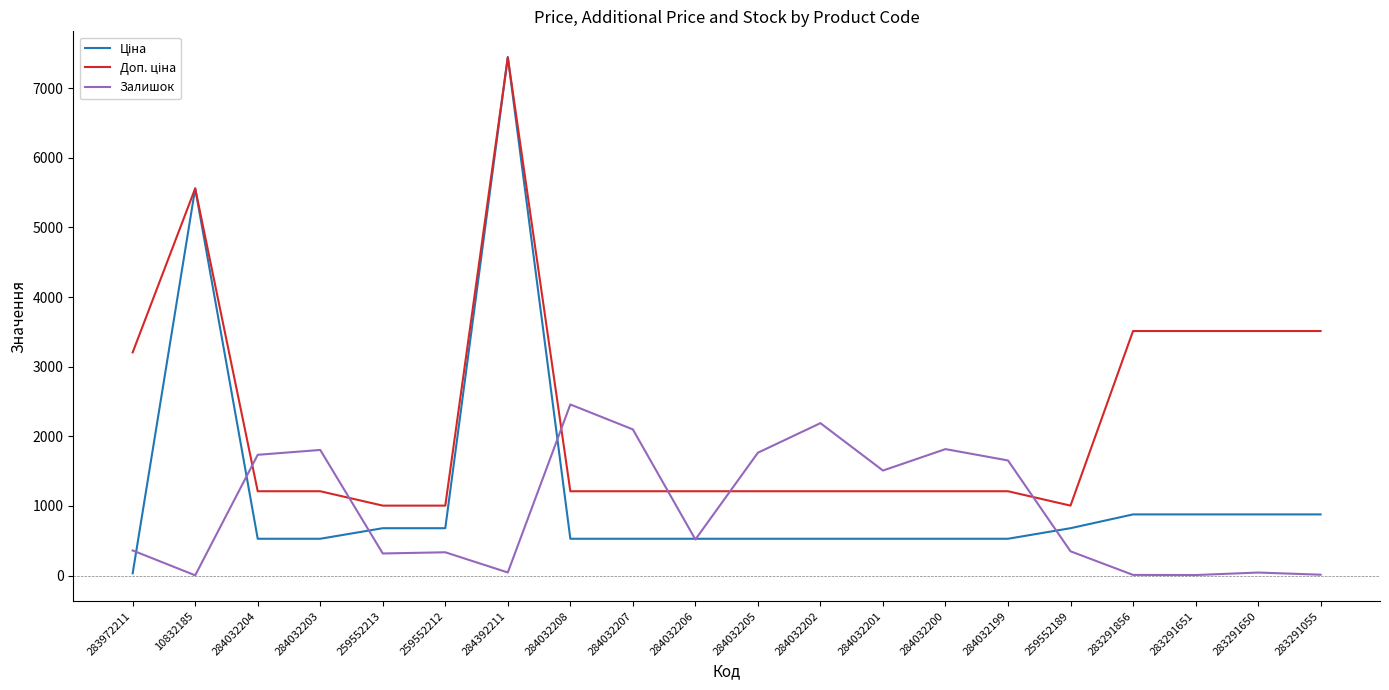

What is the spread (max minus min) of values at 284032201?

979.8